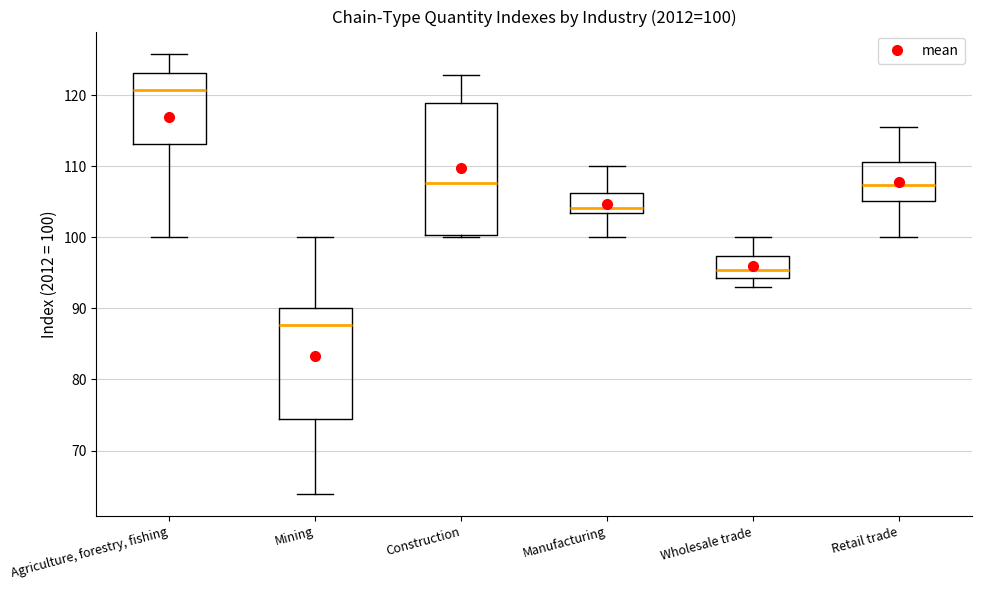

Which box has the highest median line?

Agriculture, forestry, fishing